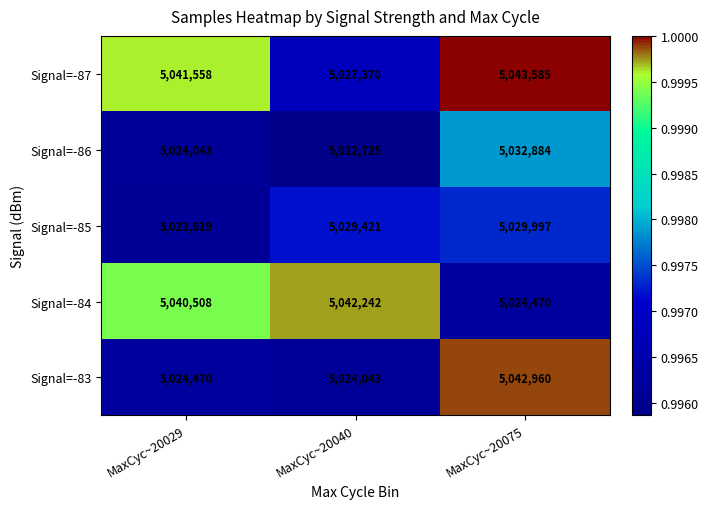

Which series has the largest total across all categories?

Signal=-87